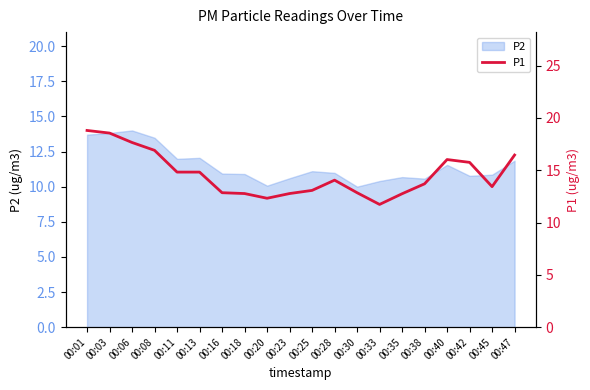

The chart shows a value of 20.1 at 00:45. True or false?

False